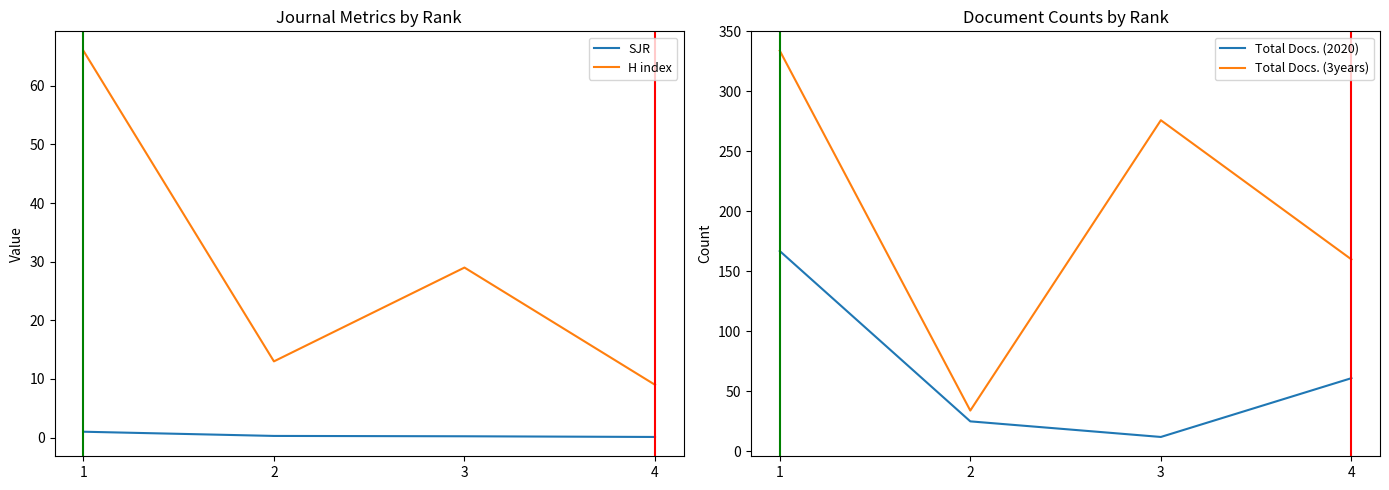

True or false: H index and Total Docs. (3years) intersect in this chart.

False